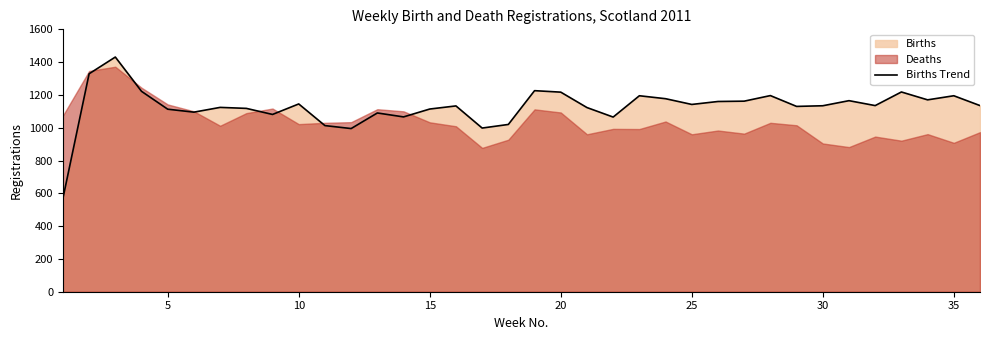

What is the maximum value for Births Trend?

1431